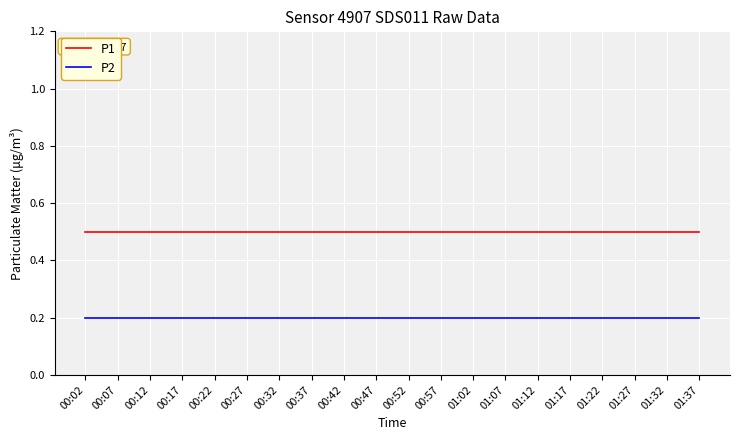

The P1 series shows 0.3 at 00:22. True or false?

False